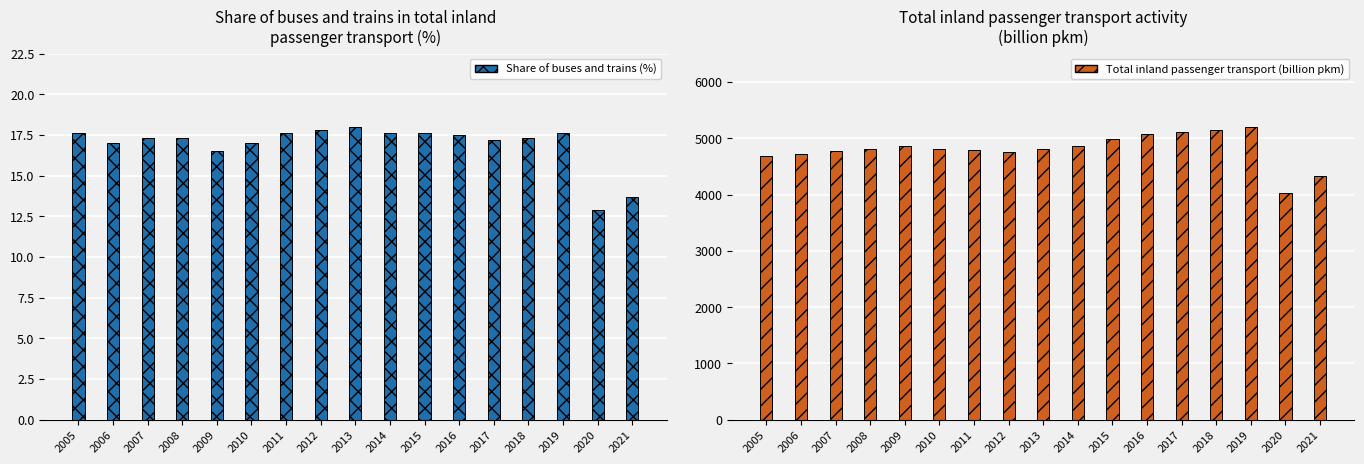

What is the difference between the highest and lowest values at 2012?

4734.2